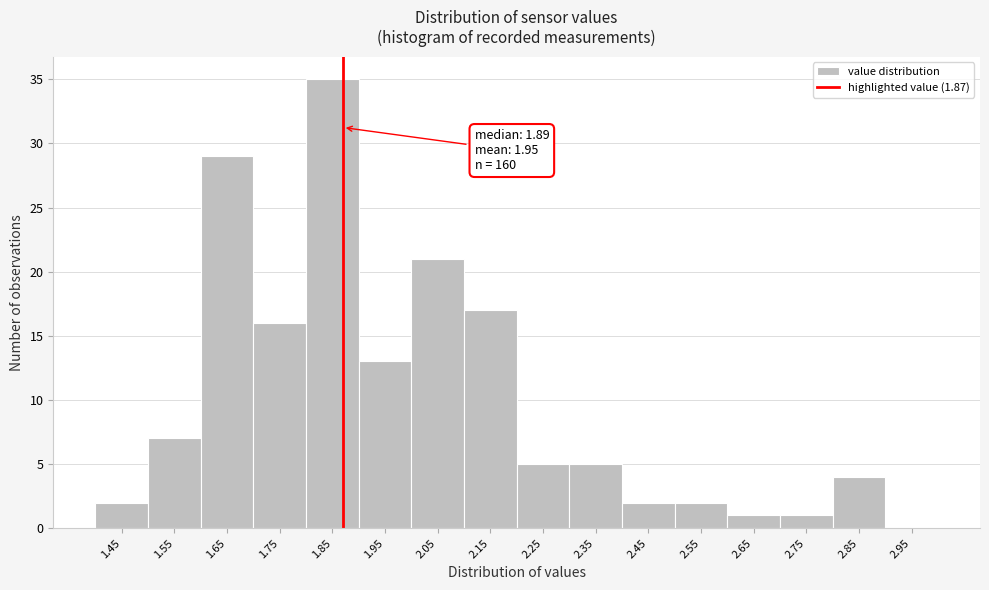

Which range on the x-axis has the tallest bar?

1.8 to 1.9